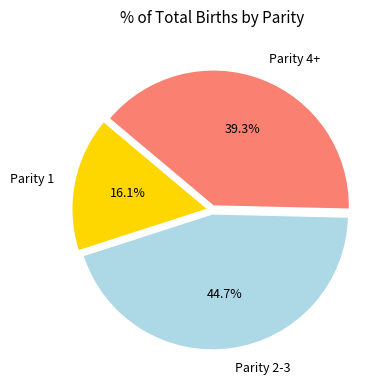

Which slice is the smallest?

Parity 1